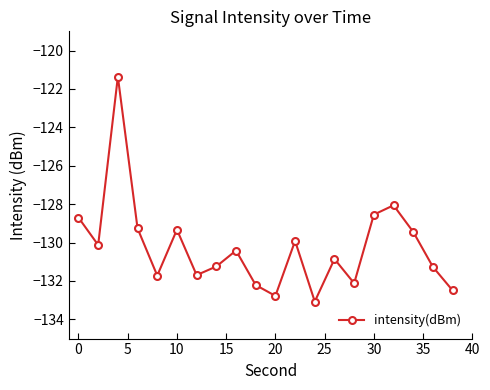

What is the smallest value displayed?

-133.1